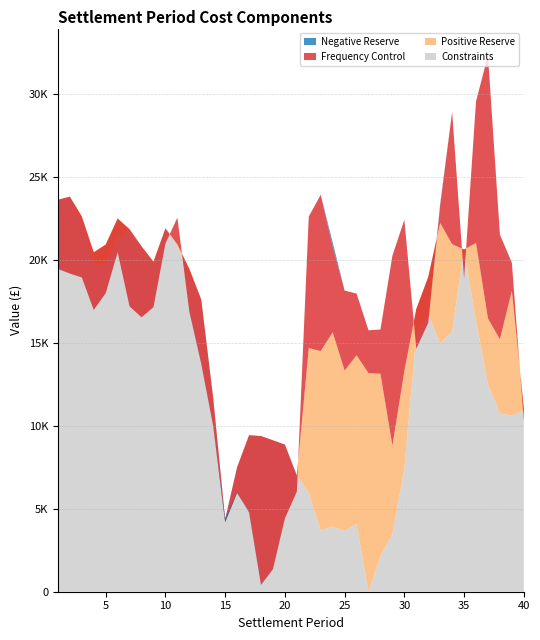

Reading right to left, list all the values displayed in this chart.

Constraints: 40=10932.9	39=10611.8	38=10748.9	37=12488.0	36=16323.5	35=20633.4	34=15704.9	33=14970.4	32=16706.5	31=15458.8	30=7438.9	29=3491.3	28=2136.0	27=0.0	26=4080.6	25=3658.1	24=3937.7	23=3701.0	22=5959.0	21=7008.0	20=8871.5	19=9130.6	18=9386.8	17=9435.8	16=7504.3	15=4370.6	14=11666.7	13=17613.1	12=19066.2	11=20812.1	10=21903.8	9=19701.6	8=20825.3	7=21851.1	6=21322.4	5=19619.5	4=19760.0	3=22214.6	2=23818.0	1=23632.5
Frequency Control: 40=-777.7	39=1686.5	38=6317.4	37=15857.8	36=8538.7	35=-1754.2	34=7969.6	33=1066.0	32=-2765.1	31=-2394.5	30=9117.7	29=11445.9	28=2664.2	27=2581.2	26=3718.4	25=4821.9	24=5168.5	23=9423.6	22=7931.6	21=-970.0	20=-4453.1	19=-7775.6	18=-8964.9	17=-4627.0	16=-1548.2	15=-176.0	14=-1683.5	13=-3870.5	12=-2567.9	11=1605.7	10=-913.0	9=-2738.7	8=-4279.4	7=-4648.1	6=-2028.8	5=-2932.5	4=-3475.8	3=-3674.4	2=-4633.6	1=-4162.5
Positive Reserve: 40=118.6	39=7535.1	38=4462.3	37=3989.2	36=4699.1	35=0.0	34=5247.0	33=7261.5	32=2271.0	31=1587.0	30=5868.5	29=5321.2	28=11008.9	27=13178.9	26=10176.4	25=9675.2	24=11707.3	23=10806.3	22=8729.9	21=0.0	20=0.0	19=0.0	18=0.0	17=0.0	16=0.0	15=0.0	14=0.0	13=0.0	12=398.2	11=128.0	10=0.0	9=193.0	8=0.0	7=0.0	6=1176.4	5=1309.6	4=700.5	3=407.6	2=0.0	1=0.0
Negative Reserve: 40=0.0	39=0.0	38=0.0	37=0.0	36=0.0	35=0.0	34=0.0	33=94.6	32=0.0	31=0.0	30=0.0	29=0.0	28=0.0	27=0.0	26=0.0	25=0.0	24=245.9	23=0.0	22=0.0	21=4.3	20=0.0	19=0.0	18=-17.4	17=-40.8	16=41.9	15=216.5	14=2.8	13=-16.7	12=-6.1	11=10.8	10=0.0	9=0.0	8=0.0	7=0.0	6=0.0	5=0.0	4=0.0	3=0.0	2=-3.4	1=-15.6